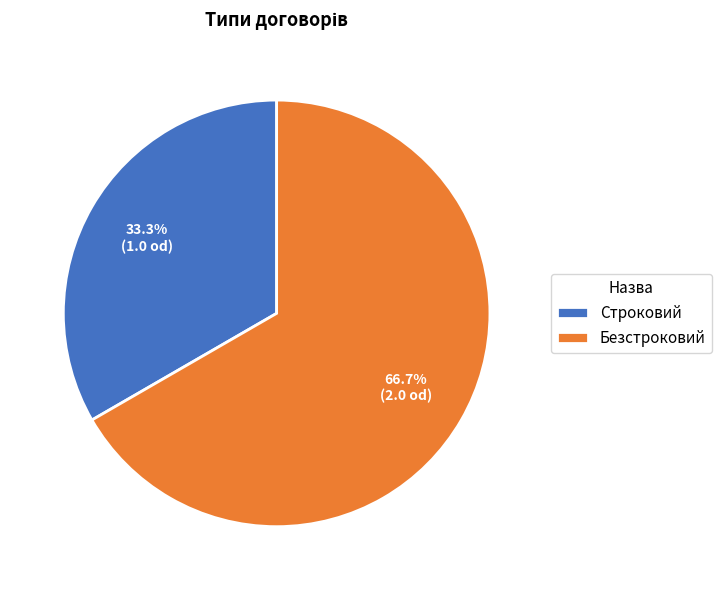

What is the majority slice?

Безстроковий